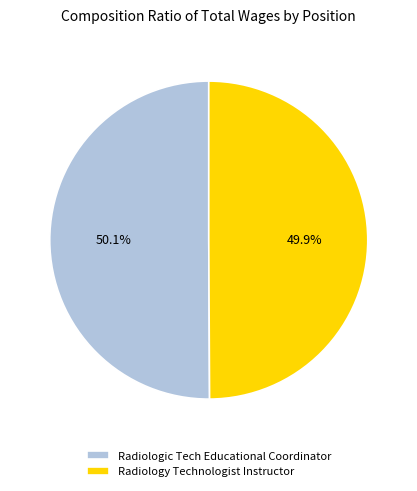

Does any single category account for the majority?

Yes